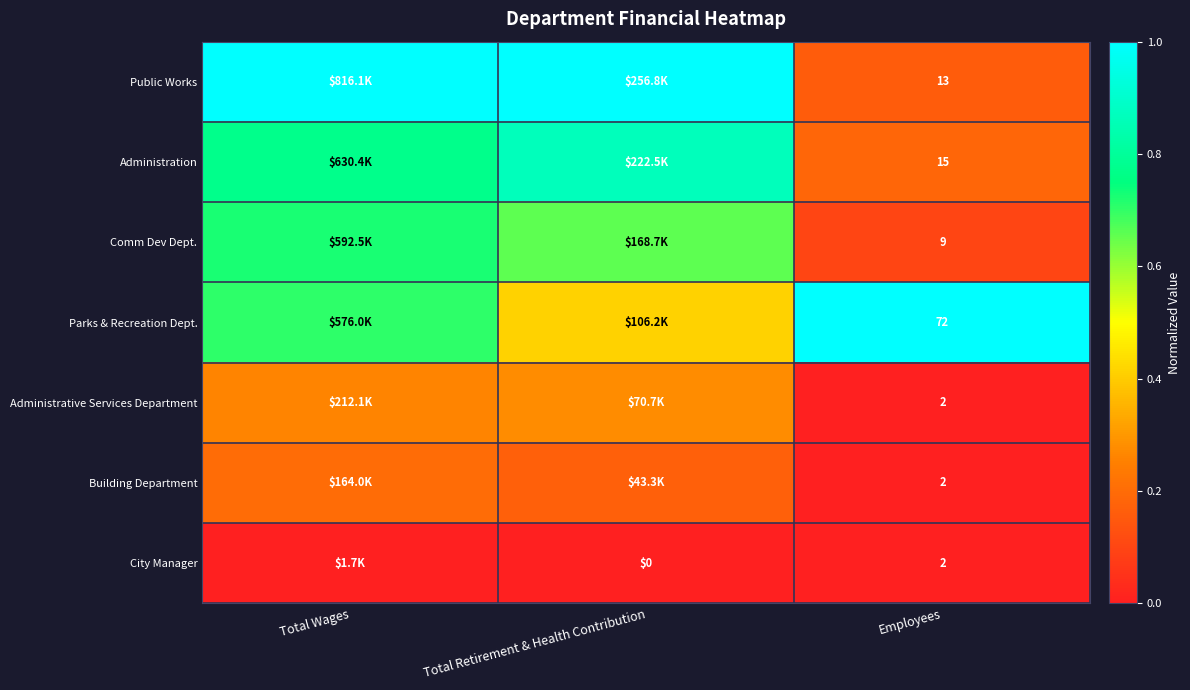

Is the value of City Manager at Total Retirement & Health Contribution greater than the value of Administrative Services Department at Employees?

No